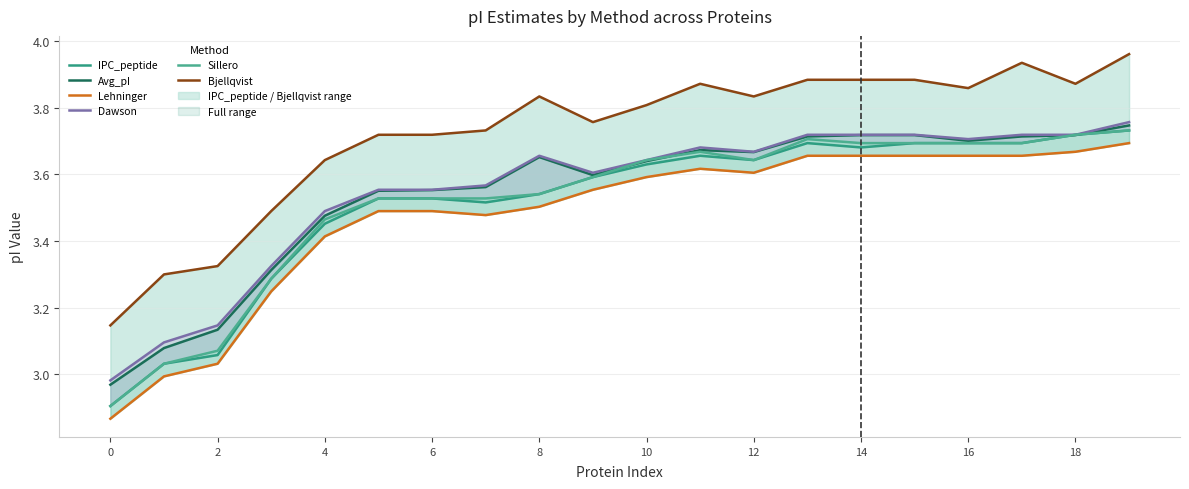

What is the sum of all Bjellqvist values?

74.5